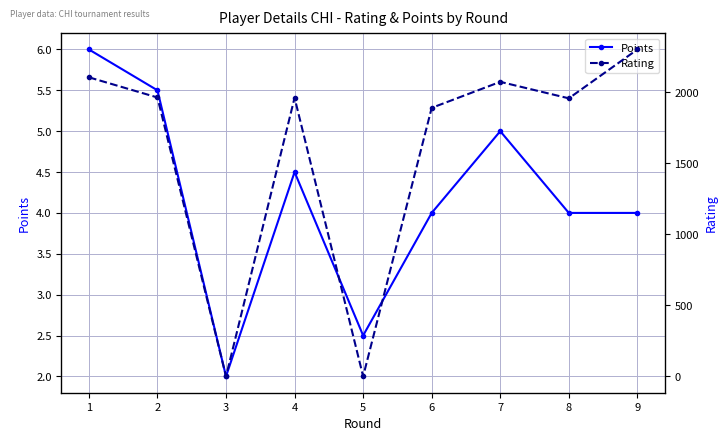

Reading left to right, list all the values displayed in this chart.

Points: 1=6.0	2=5.5	3=2.0	4=4.5	5=2.5	6=4.0	7=5.0	8=4.0	9=4.0
Rating: 1=2105.0	2=1963.0	3=0.0	4=1961.0	5=0.0	6=1890.0	7=2073.0	8=1957.0	9=2301.0